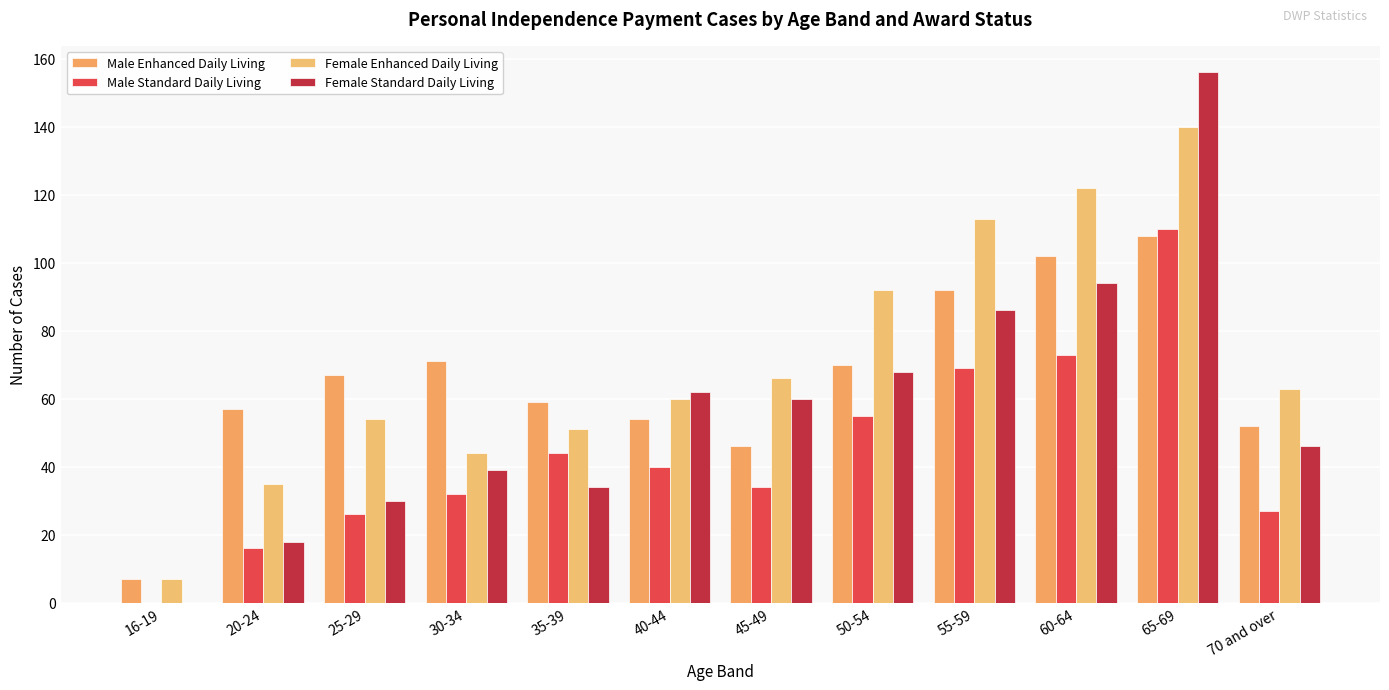

Which series has the largest total across all categories?

Female Enhanced Daily Living